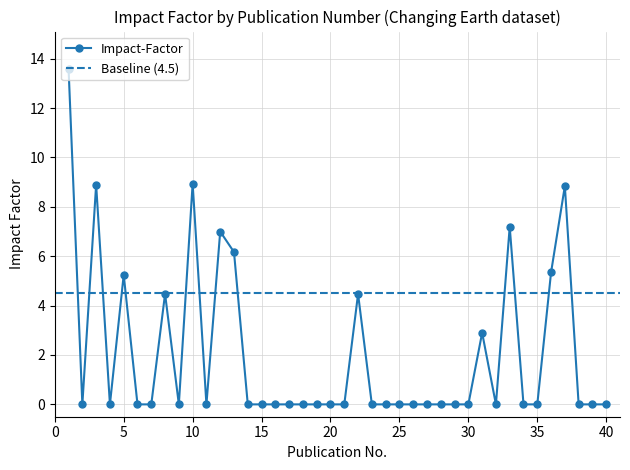

Between 28 and 19, which is larger?

28